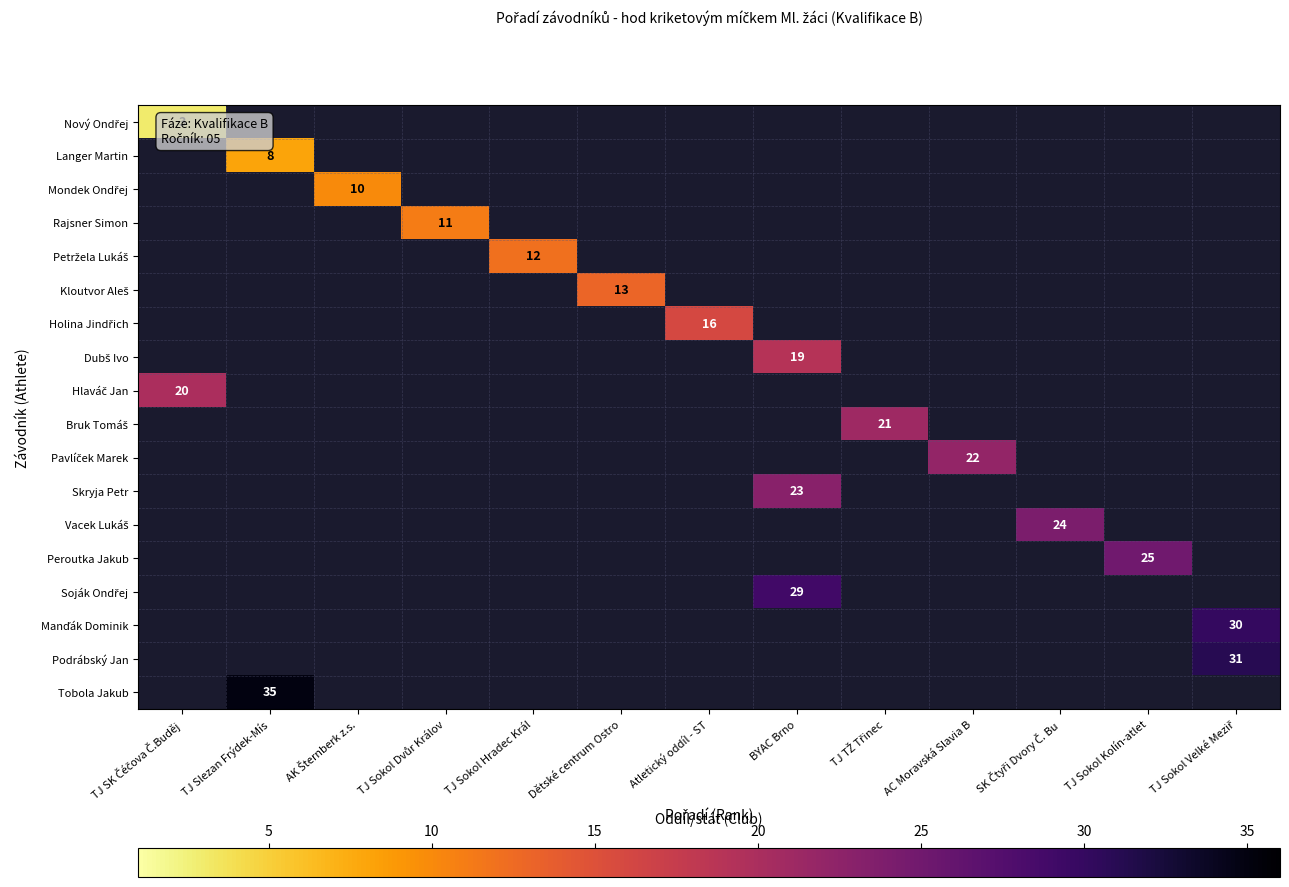

Rank the series at TJ Sokol Dvůr Králov from lowest to highest value.

Nový Ondřej, Langer Martin, Mondek Ondřej, Rajsner Simon, Petržela Lukáš, Kloutvor Aleš, Holina Jindřich, Dubš Ivo, Hlaváč Jan, Bruk Tomáš, Pavlíček Marek, Skryja Petr, Vacek Lukáš, Peroutka Jakub, Soják Ondřej, Manďák Dominik, Podrábský Jan, Tobola Jakub